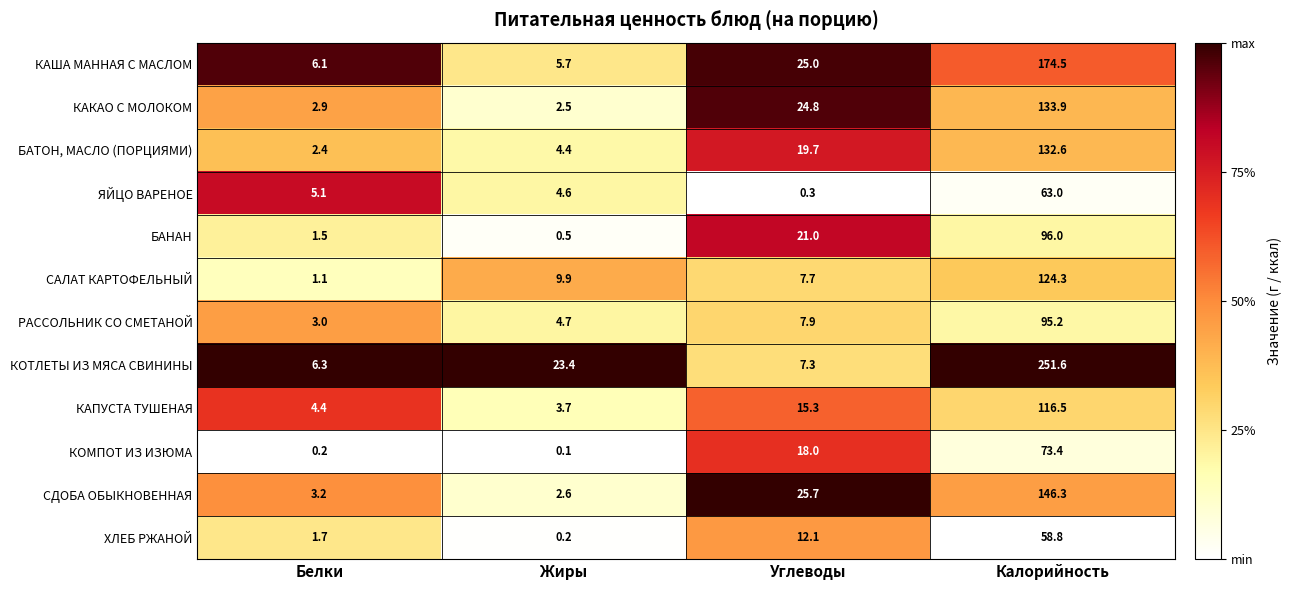

Is the value of КОТЛЕТЫ ИЗ МЯСА СВИНИНЫ at Жиры greater than the value of ХЛЕБ РЖАНОЙ at Углеводы?

Yes